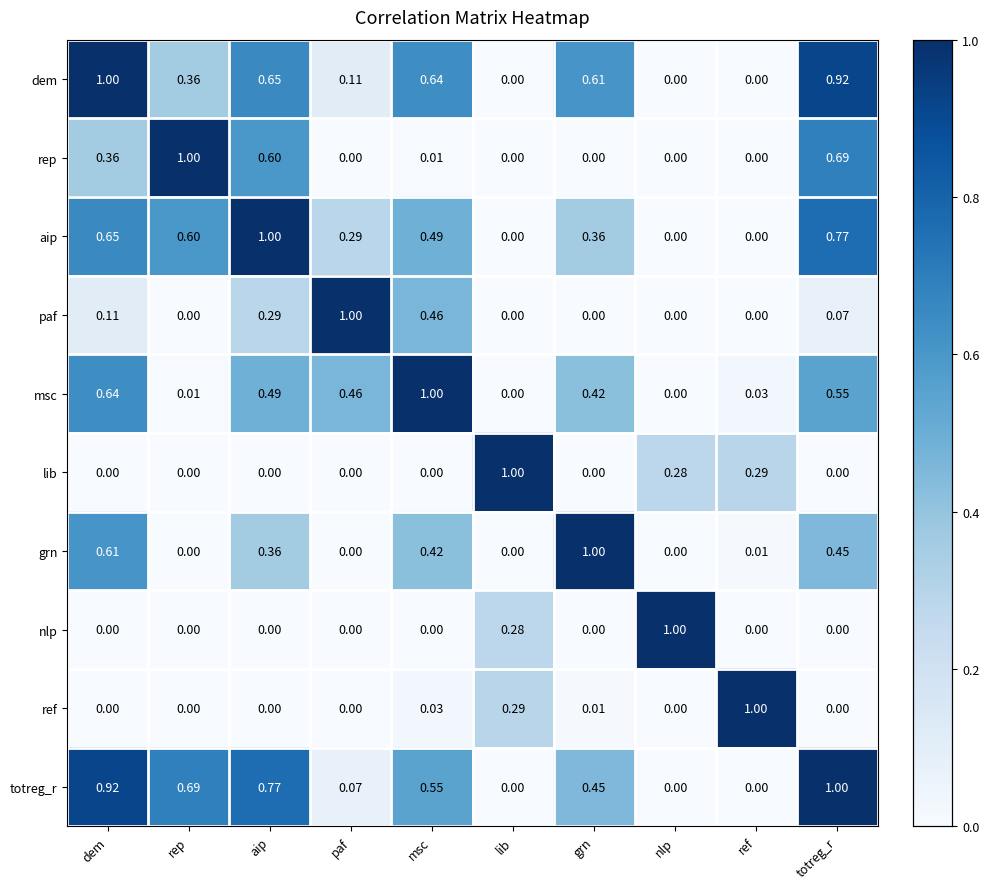

At which category is the sum across all series the highest?

totreg_r